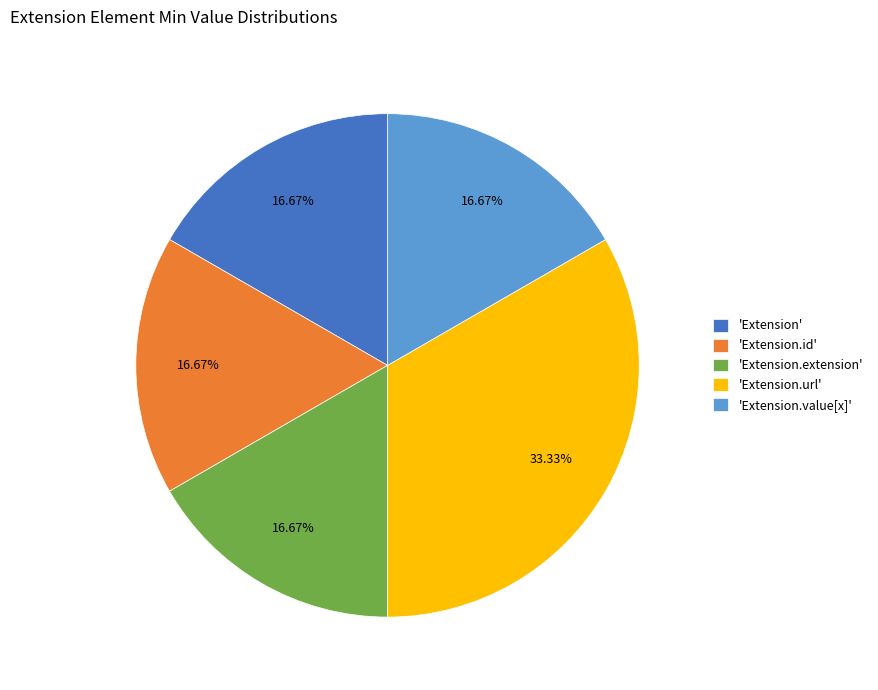

What is the largest slice in the pie chart?

'Extension.url'